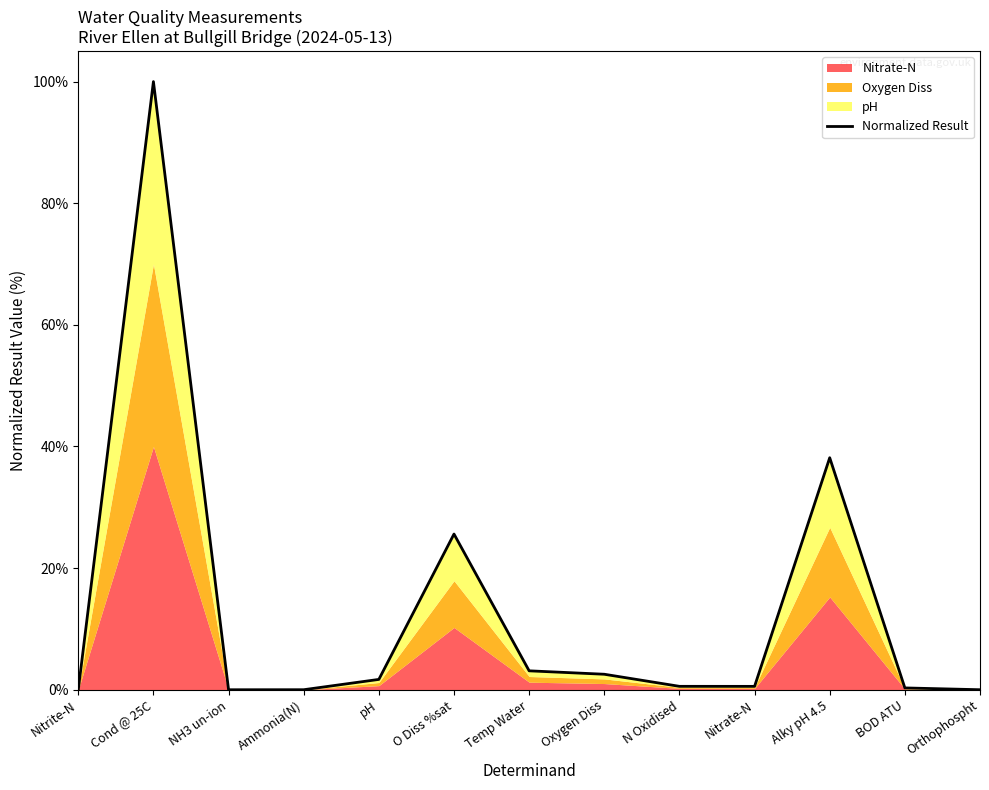

The value at N Oxidised is 0.3. True or false?

False